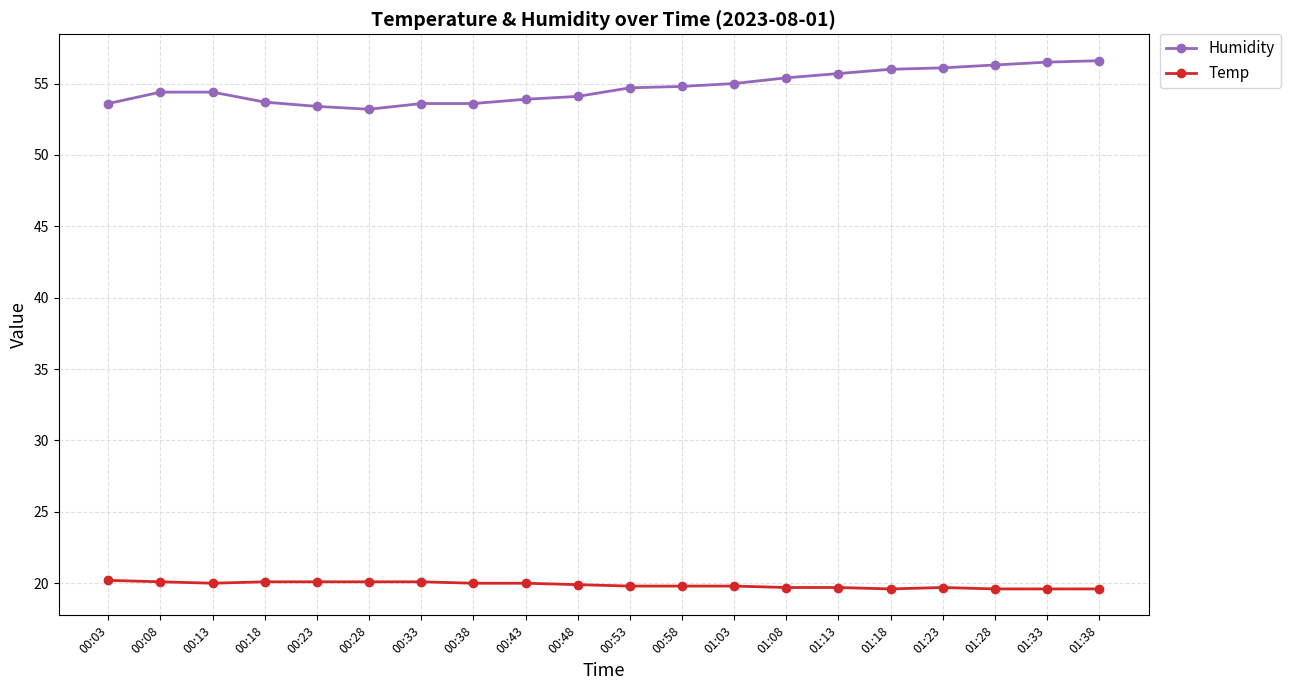

What is the label of the 8th point from the right?

01:03